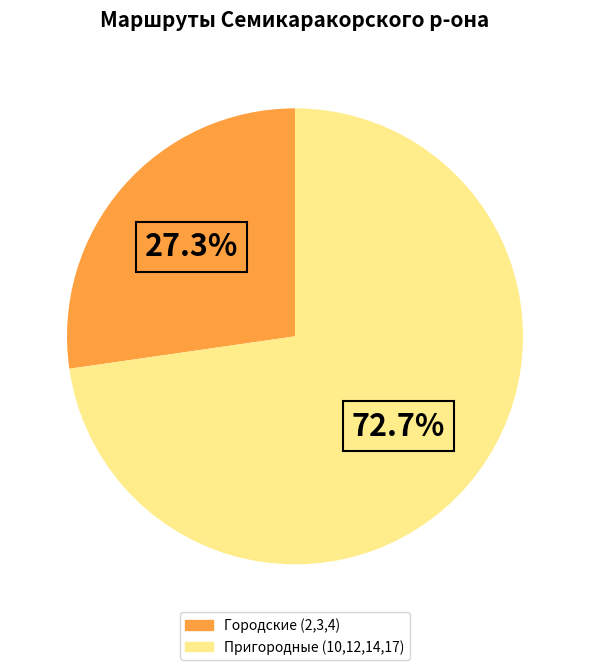

Is there any slice that represents more than half of the pie?

Yes